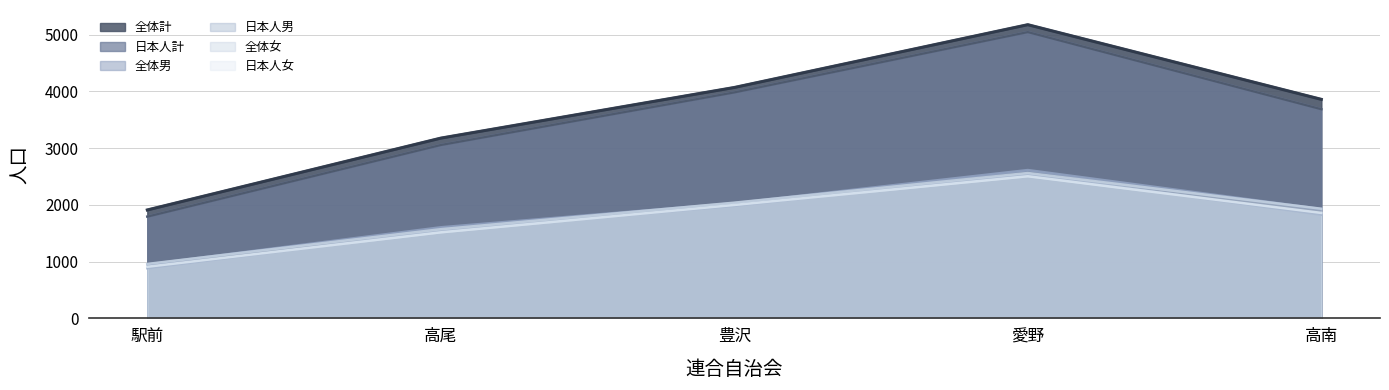

What is the maximum value for 日本人女?

2505.1